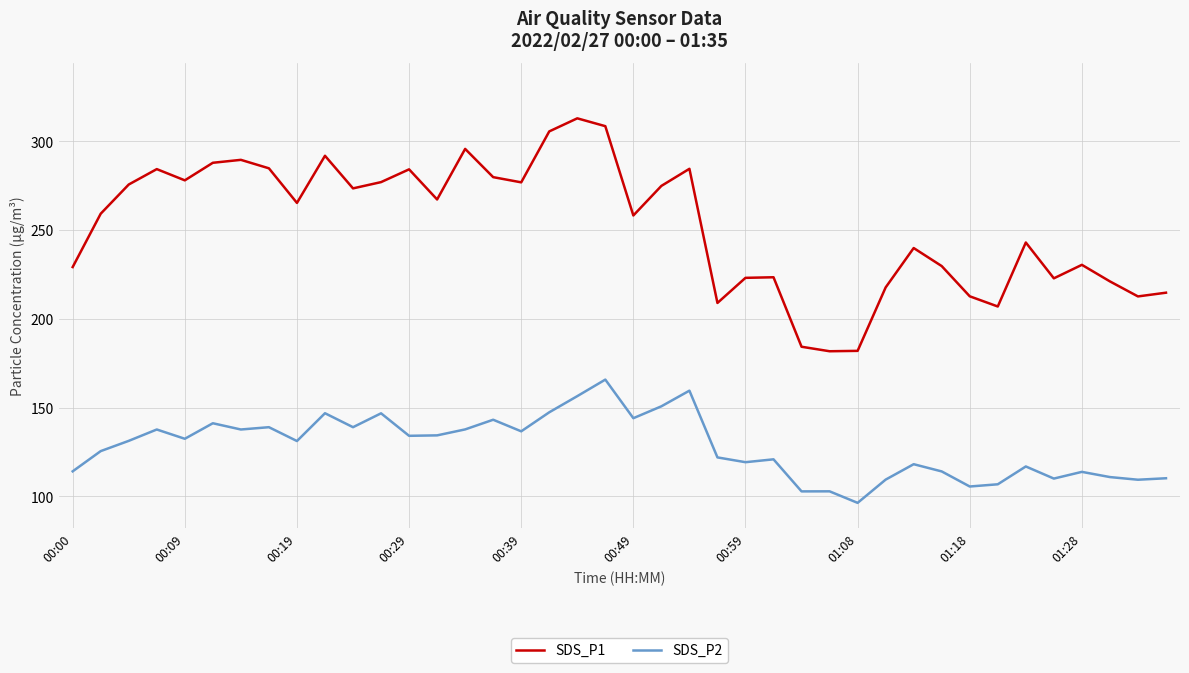

Does the chart display data point markers on the line(s)?

No